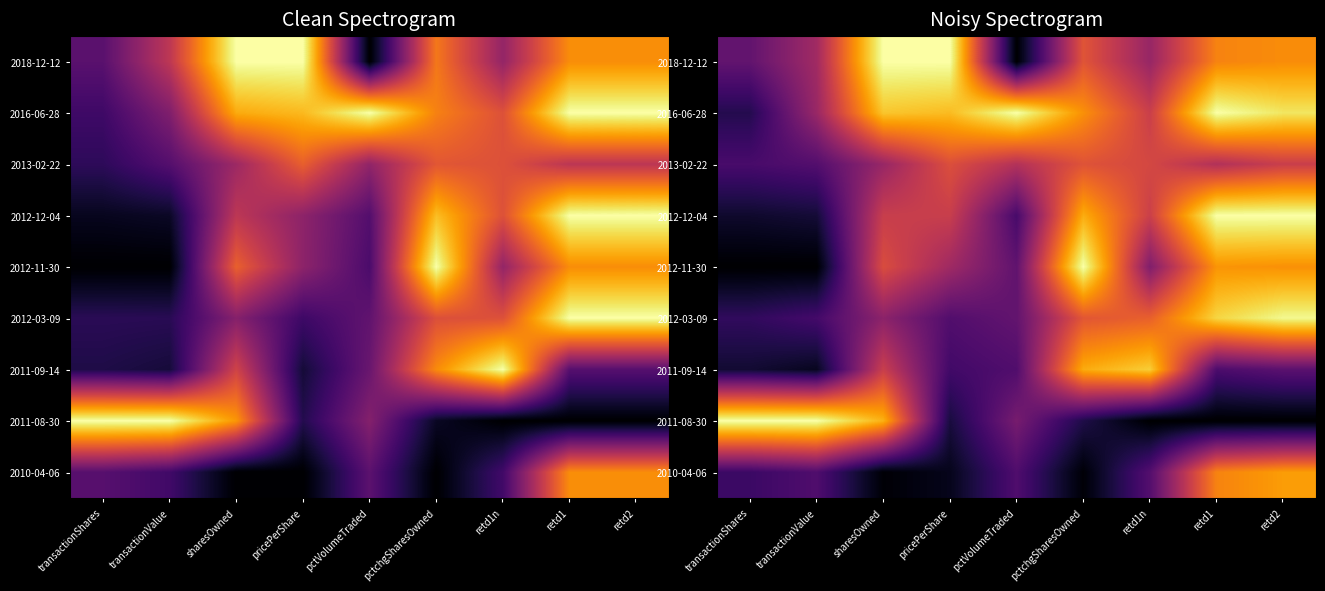

Rank the categories by 2016-06-28 value from highest to lowest.

pctVolumeTraded, retd1, retd2, sharesOwned, pricePerShare, pctchgSharesOwned, retd1n, transactionValue, transactionShares